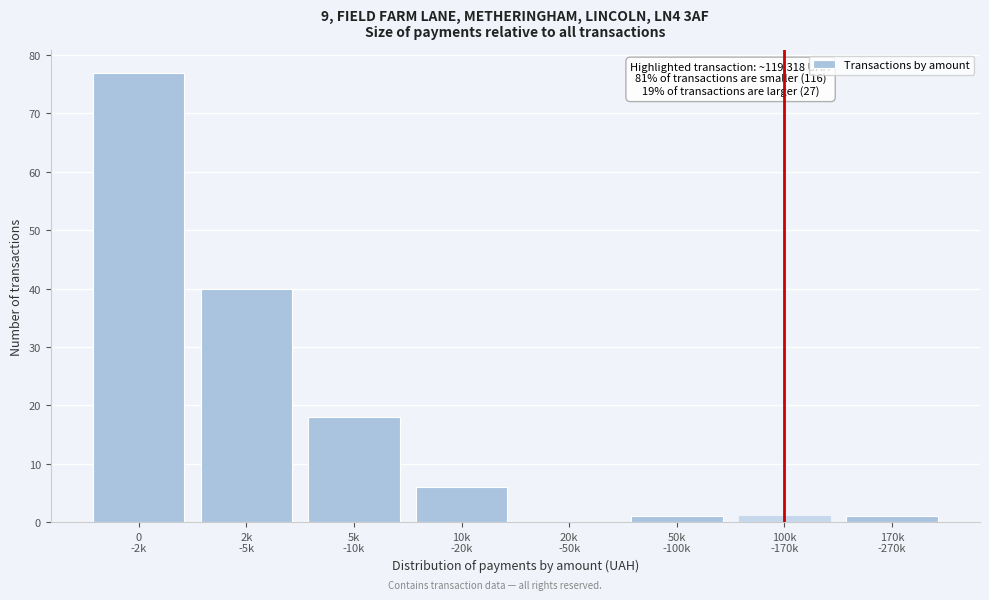

What is the sum of all values?

144